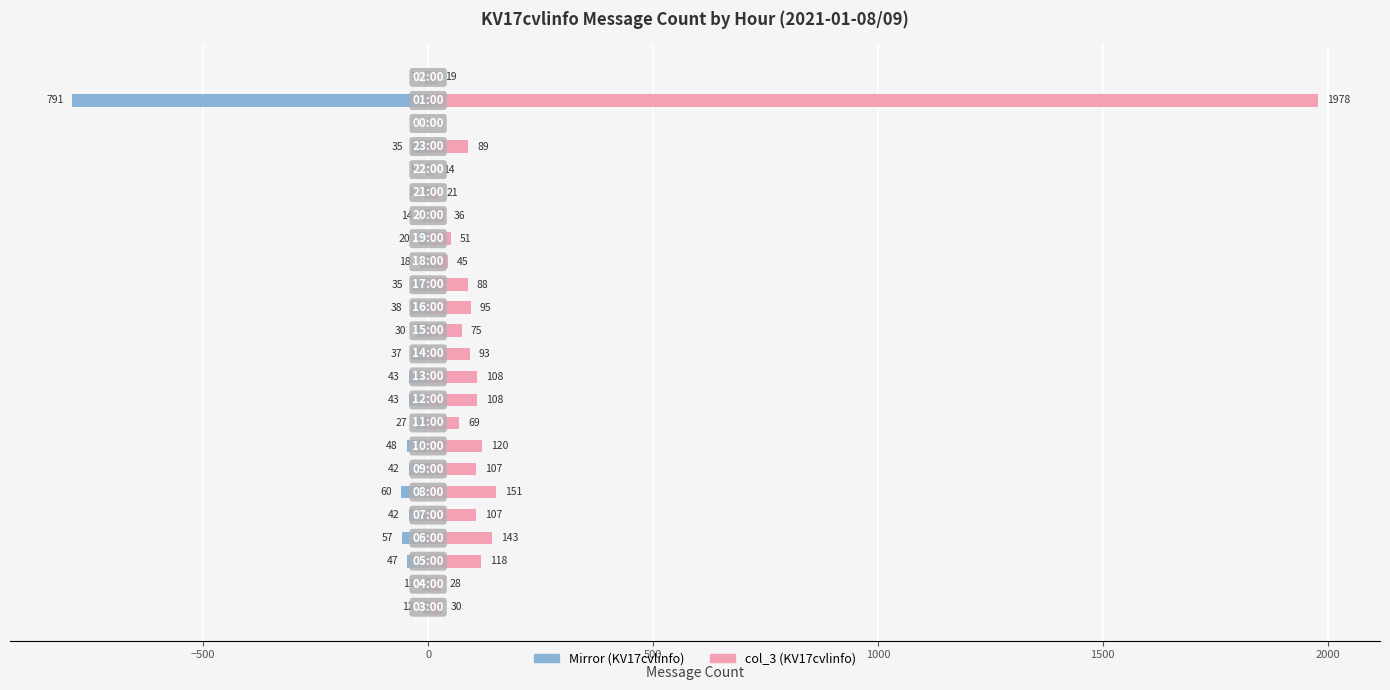

Which has a higher value, 13 or 11?

13